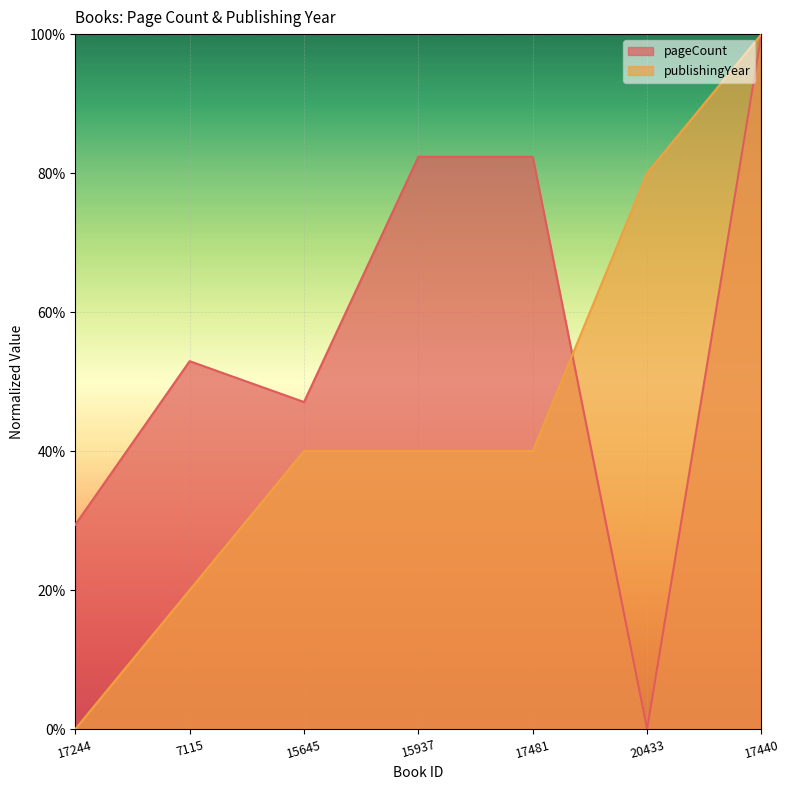

Reading left to right, extract all data points from this chart.

pageCount: 17244=0.3	7115=0.5	15645=0.5	15937=0.8	17481=0.8	20433=0.0	17440=1.0
publishingYear: 17244=0.0	7115=0.2	15645=0.4	15937=0.4	17481=0.4	20433=0.8	17440=1.0